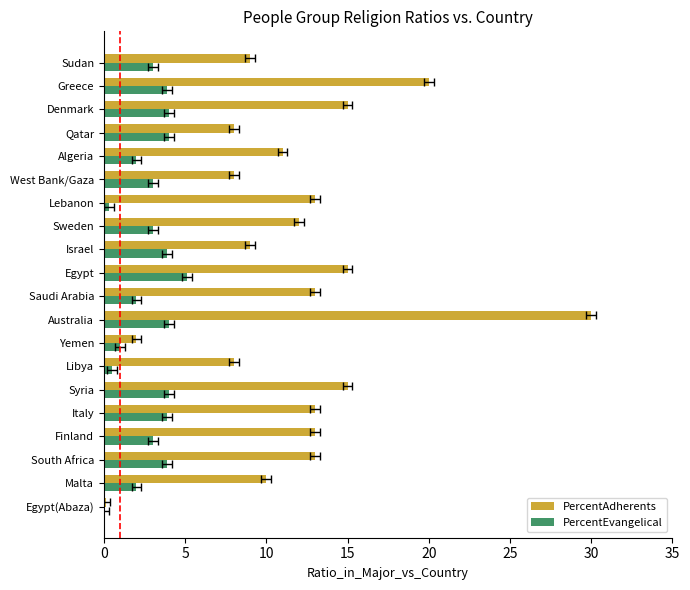

What is the total value across all series at Lebanon?

13.3